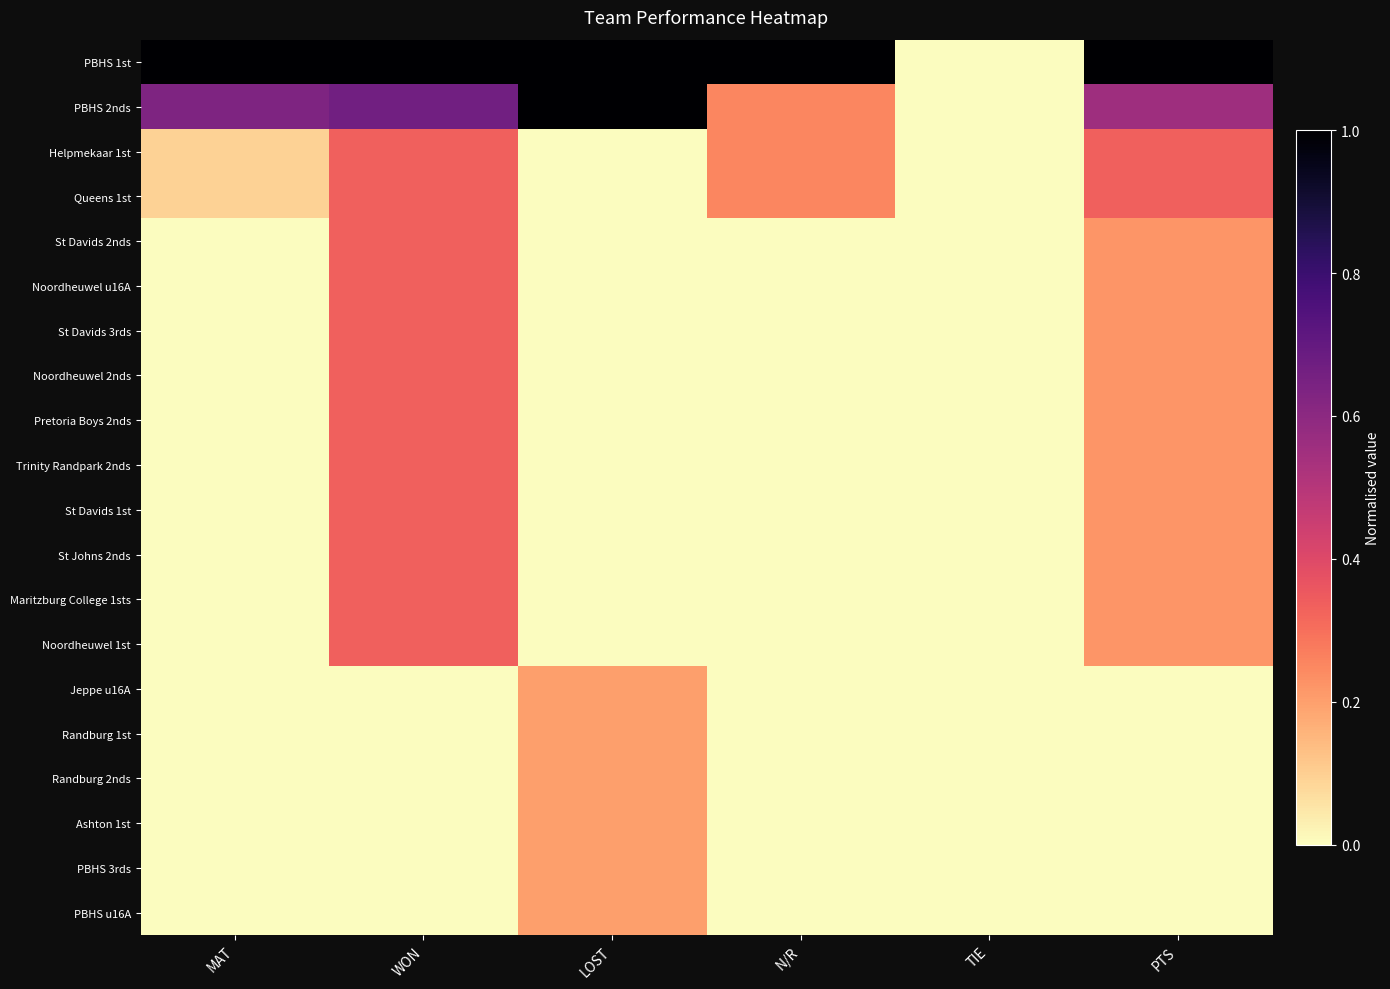

Reading left to right, what are all the values shown in this chart?

PBHS 1st: MAT=1.0	WON=1.0	LOST=1.0	N/R=1.0	TIE=0.0	PTS=1.0
PBHS 2nds: MAT=0.6	WON=0.7	LOST=1.0	N/R=0.2	TIE=0.0	PTS=0.6
Helpmekaar 1st: MAT=0.1	WON=0.3	LOST=0.0	N/R=0.2	TIE=0.0	PTS=0.3
Queens 1st: MAT=0.1	WON=0.3	LOST=0.0	N/R=0.2	TIE=0.0	PTS=0.3
St Davids 2nds: MAT=0.0	WON=0.3	LOST=0.0	N/R=0.0	TIE=0.0	PTS=0.2
Noordheuwel u16A: MAT=0.0	WON=0.3	LOST=0.0	N/R=0.0	TIE=0.0	PTS=0.2
St Davids 3rds: MAT=0.0	WON=0.3	LOST=0.0	N/R=0.0	TIE=0.0	PTS=0.2
Noordheuwel 2nds: MAT=0.0	WON=0.3	LOST=0.0	N/R=0.0	TIE=0.0	PTS=0.2
Pretoria Boys 2nds: MAT=0.0	WON=0.3	LOST=0.0	N/R=0.0	TIE=0.0	PTS=0.2
Trinity Randpark 2nds: MAT=0.0	WON=0.3	LOST=0.0	N/R=0.0	TIE=0.0	PTS=0.2
St Davids 1st: MAT=0.0	WON=0.3	LOST=0.0	N/R=0.0	TIE=0.0	PTS=0.2
St Johns 2nds: MAT=0.0	WON=0.3	LOST=0.0	N/R=0.0	TIE=0.0	PTS=0.2
Maritzburg College 1sts: MAT=0.0	WON=0.3	LOST=0.0	N/R=0.0	TIE=0.0	PTS=0.2
Noordheuwel 1st: MAT=0.0	WON=0.3	LOST=0.0	N/R=0.0	TIE=0.0	PTS=0.2
Jeppe u16A: MAT=0.0	WON=0.0	LOST=0.2	N/R=0.0	TIE=0.0	PTS=0.0
Randburg 1st: MAT=0.0	WON=0.0	LOST=0.2	N/R=0.0	TIE=0.0	PTS=0.0
Randburg 2nds: MAT=0.0	WON=0.0	LOST=0.2	N/R=0.0	TIE=0.0	PTS=0.0
Ashton 1st: MAT=0.0	WON=0.0	LOST=0.2	N/R=0.0	TIE=0.0	PTS=0.0
PBHS 3rds: MAT=0.0	WON=0.0	LOST=0.2	N/R=0.0	TIE=0.0	PTS=0.0
PBHS u16A: MAT=0.0	WON=0.0	LOST=0.2	N/R=0.0	TIE=0.0	PTS=0.0